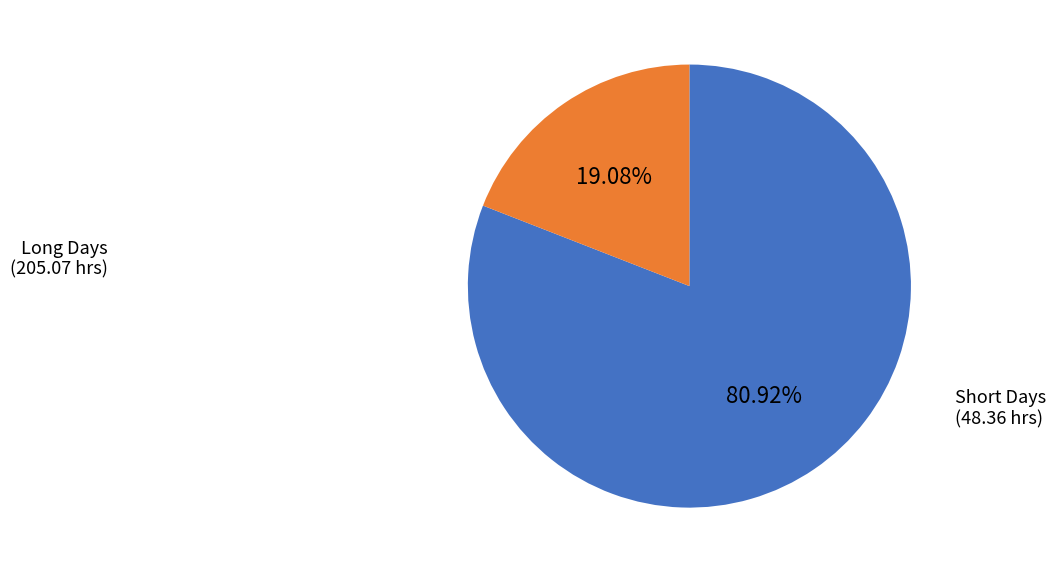

Is there any slice that represents more than half of the pie?

Yes